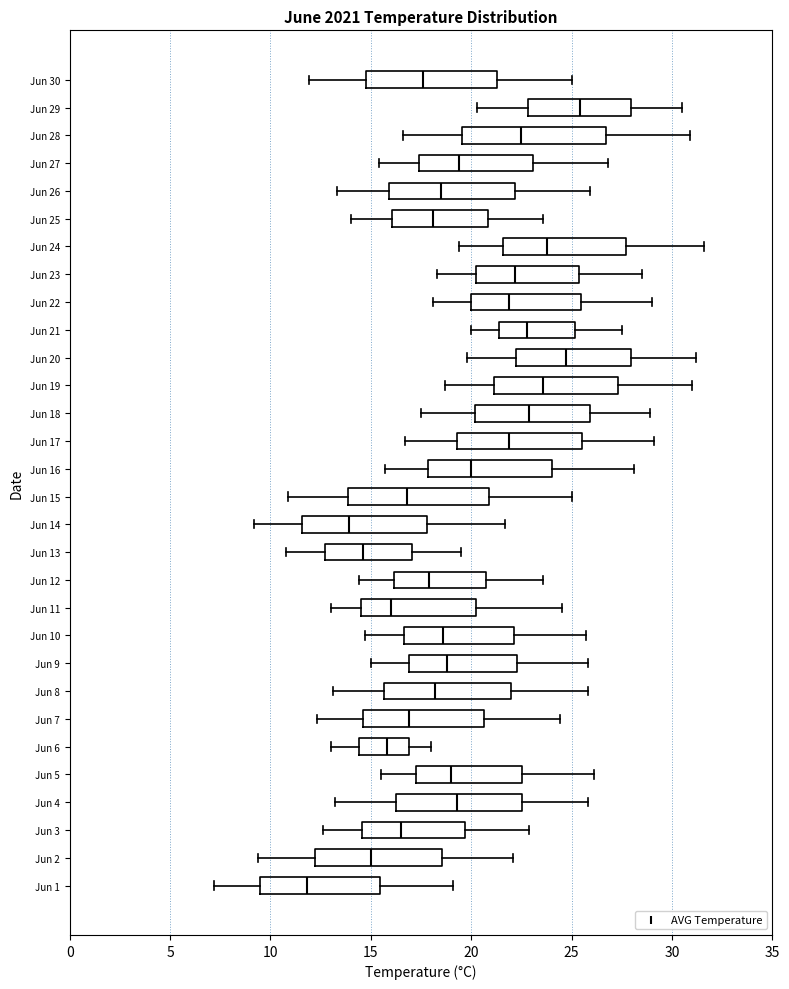

Where does the median line of the box for Jun 30 sit on the x-axis? The values are not printed on the chart, so give them approximately, as read against the axis.

17.5